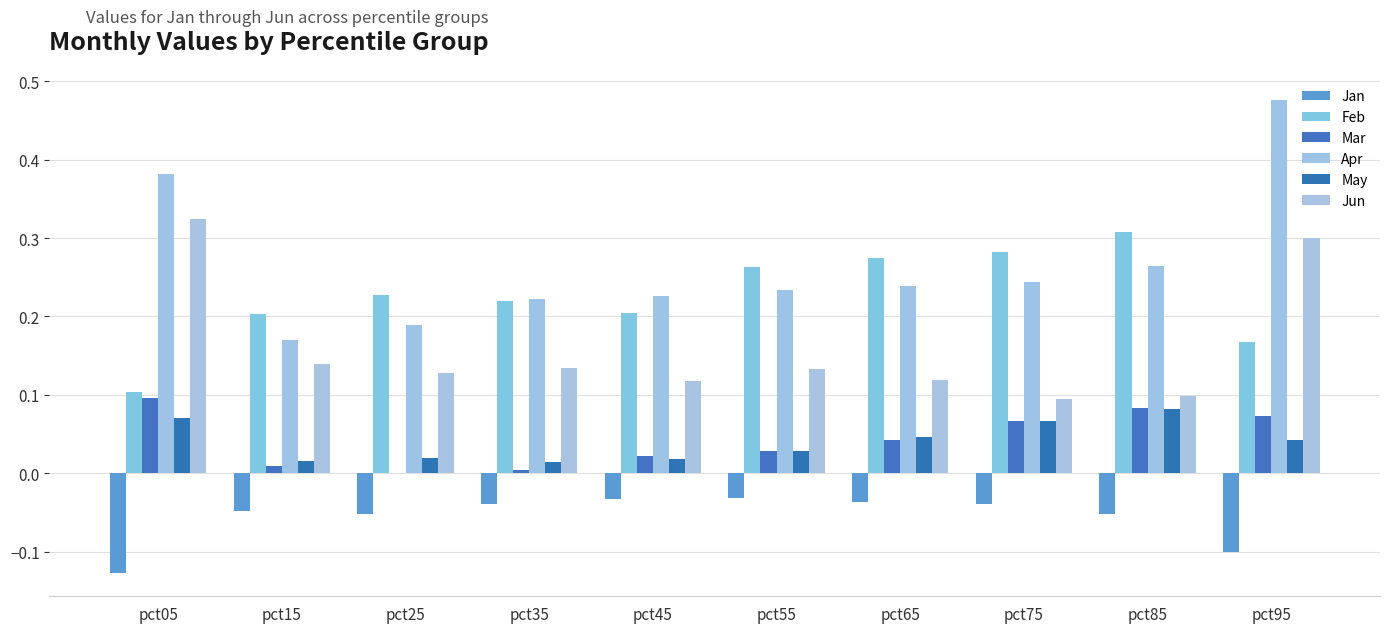

How many data points does each series have?

10